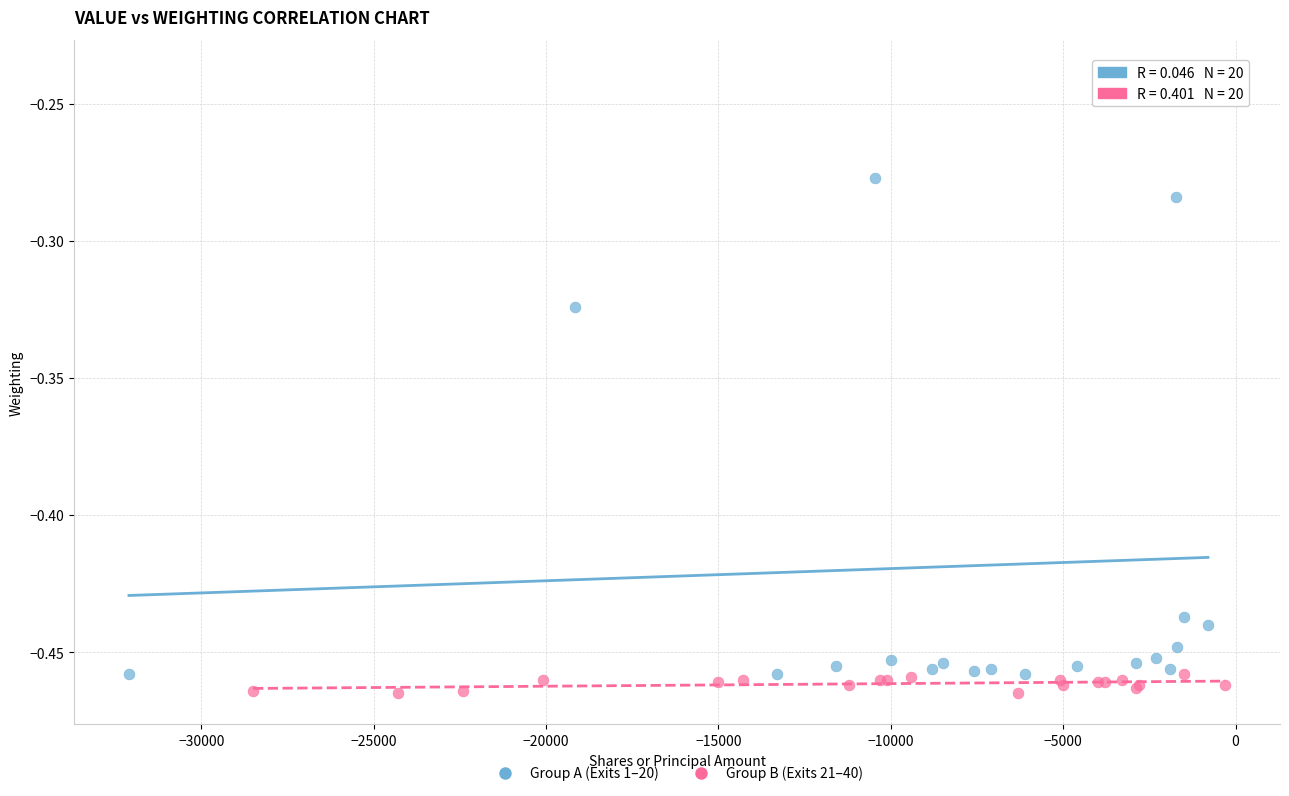

What are all the series names shown in the legend?

Group A (Exits 1–20), Group B (Exits 21–40)